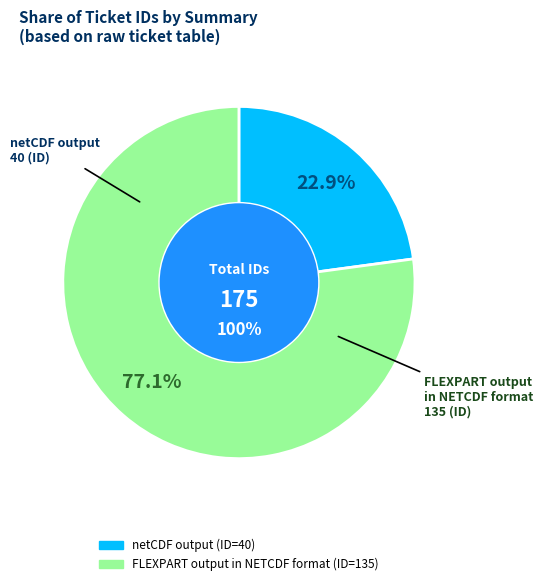

Does FLEXPART output in NETCDF format represent more than half of the total?

Yes